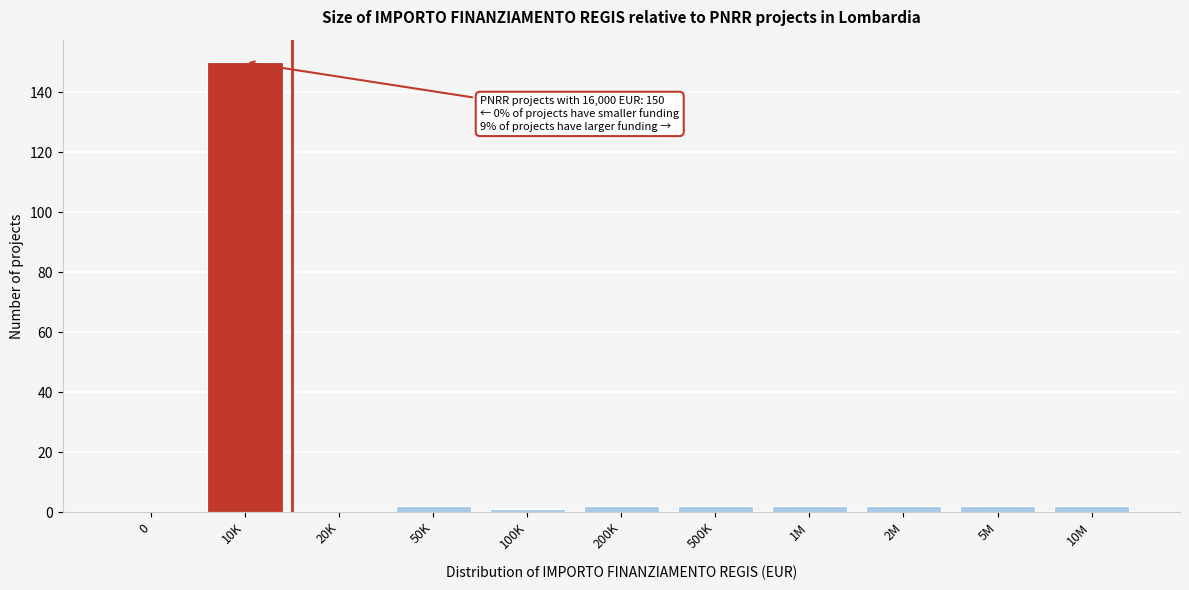

Reading right to left, extract all data points from this chart.

10M=2	5M=2	2M=2	1M=2	500K=2	200K=2	100K=1	50K=2	20K=0	10K=150	0=0